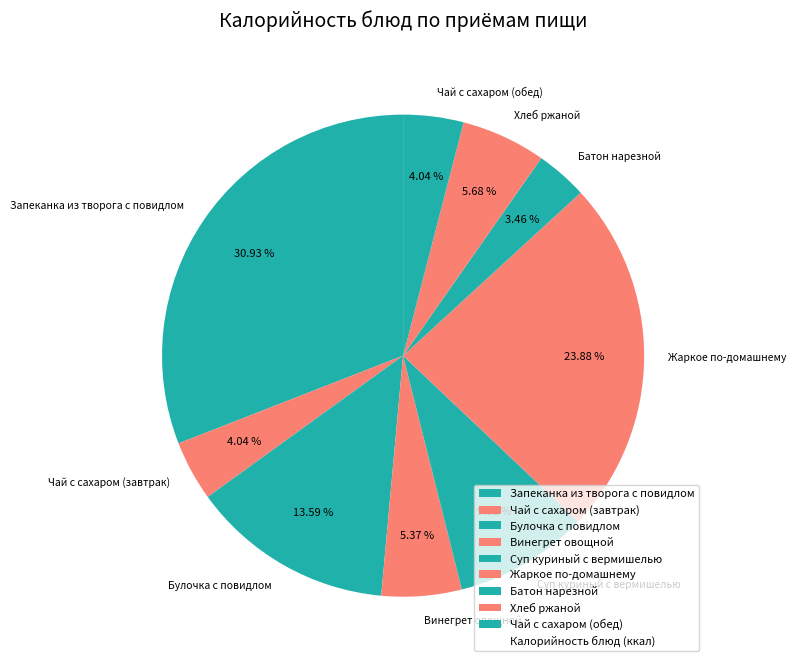

How much of the chart is everything except Чай с сахаром (обед)?

96.0%